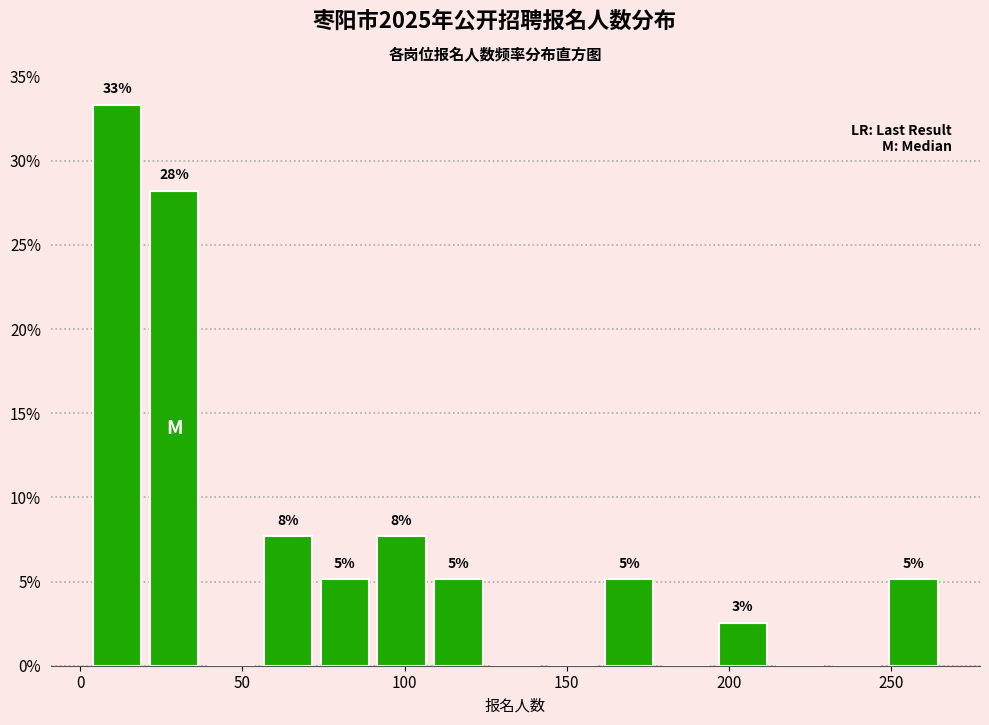

Read against the x-axis, roughly where is the centre of the tallest bar?

10